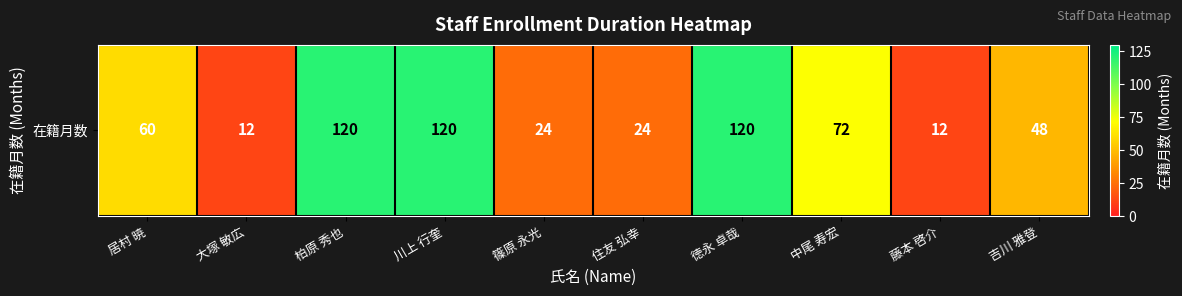

What is the greatest value displayed?

120